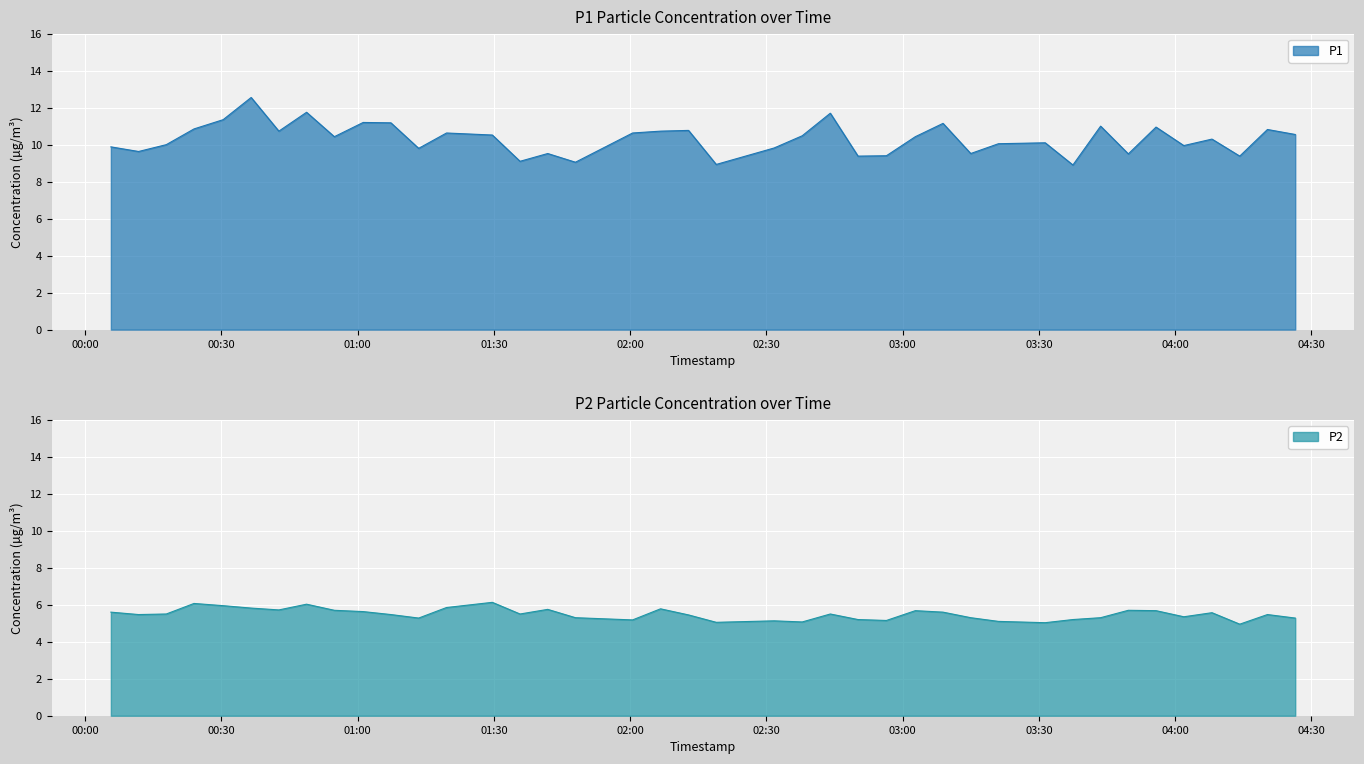

What is the greatest value displayed?

12.6